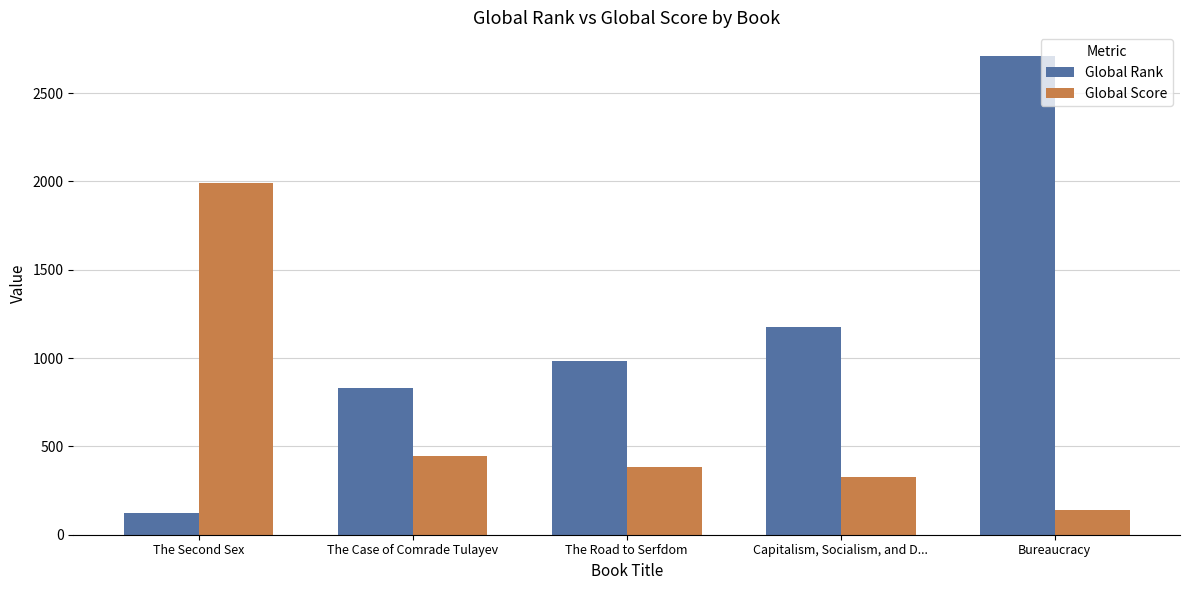

What is the difference between the maximum and minimum values in the Global Rank series?

2587